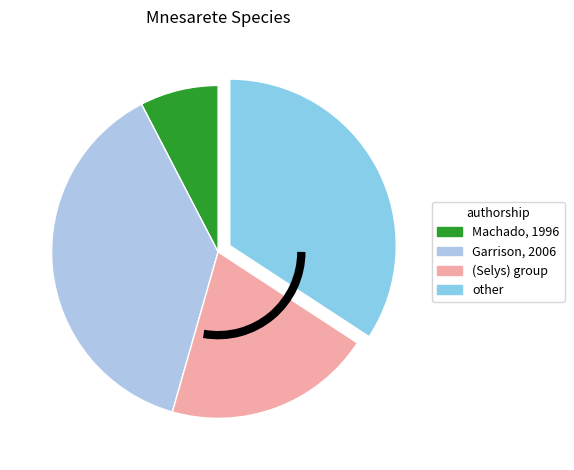

Is there any slice that represents more than half of the pie?

No